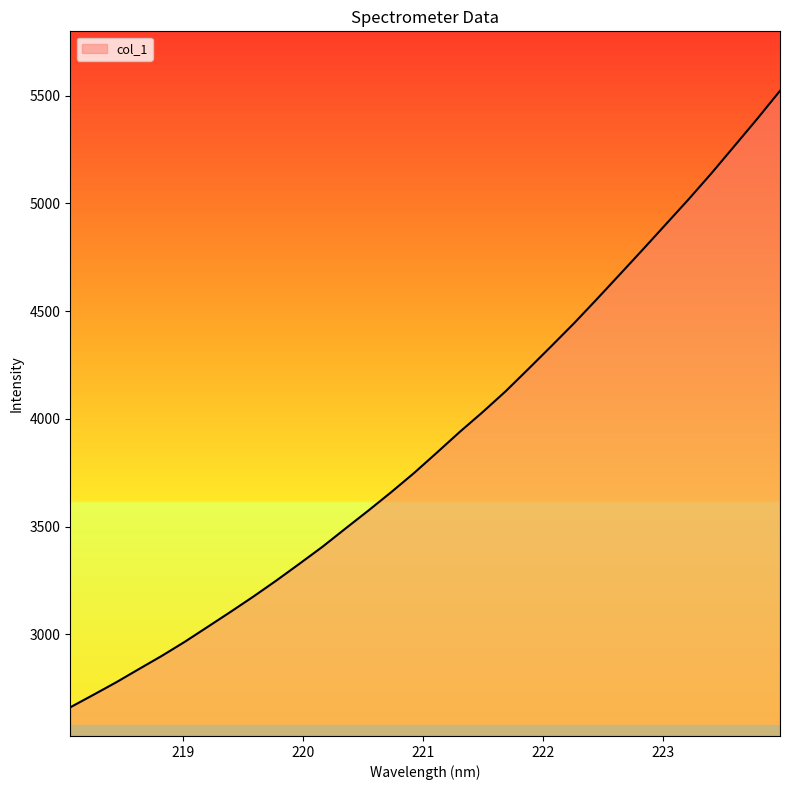

What is the maximum value shown in the chart?

5522.5